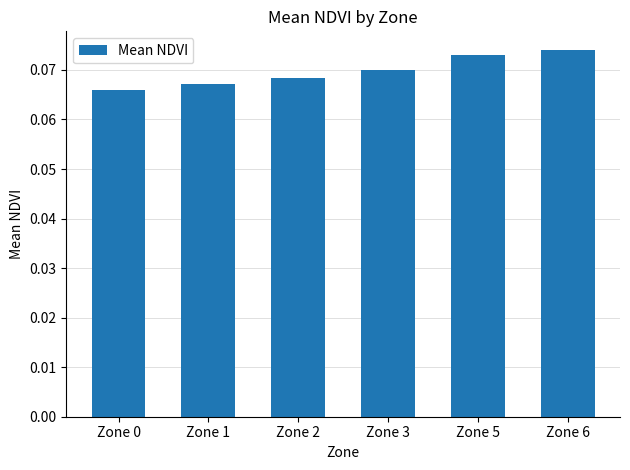

List the labels in order of value, smallest first.

Zone 0, Zone 1, Zone 2, Zone 3, Zone 5, Zone 6